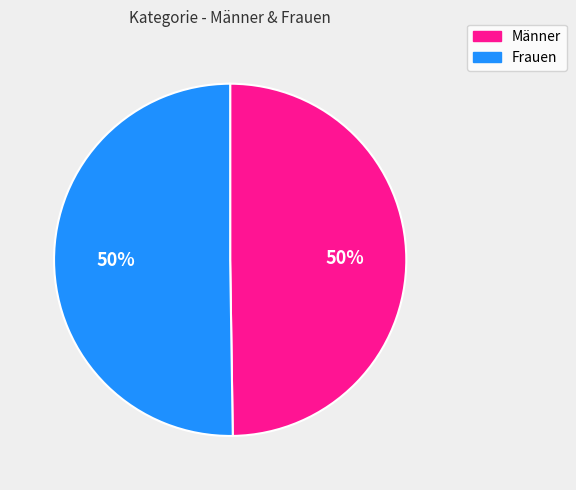

Do Männer and Frauen together represent more than half of the pie?

Yes